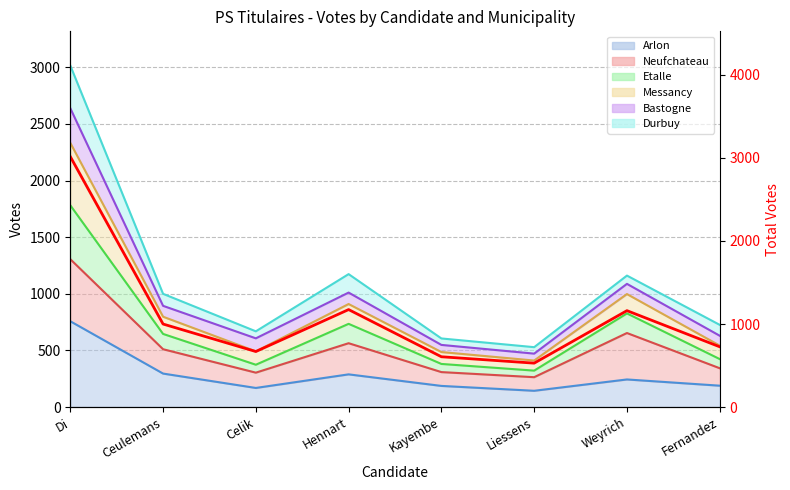

How many points are higher than both their immediate neighbors (excluding endpoints)?

2